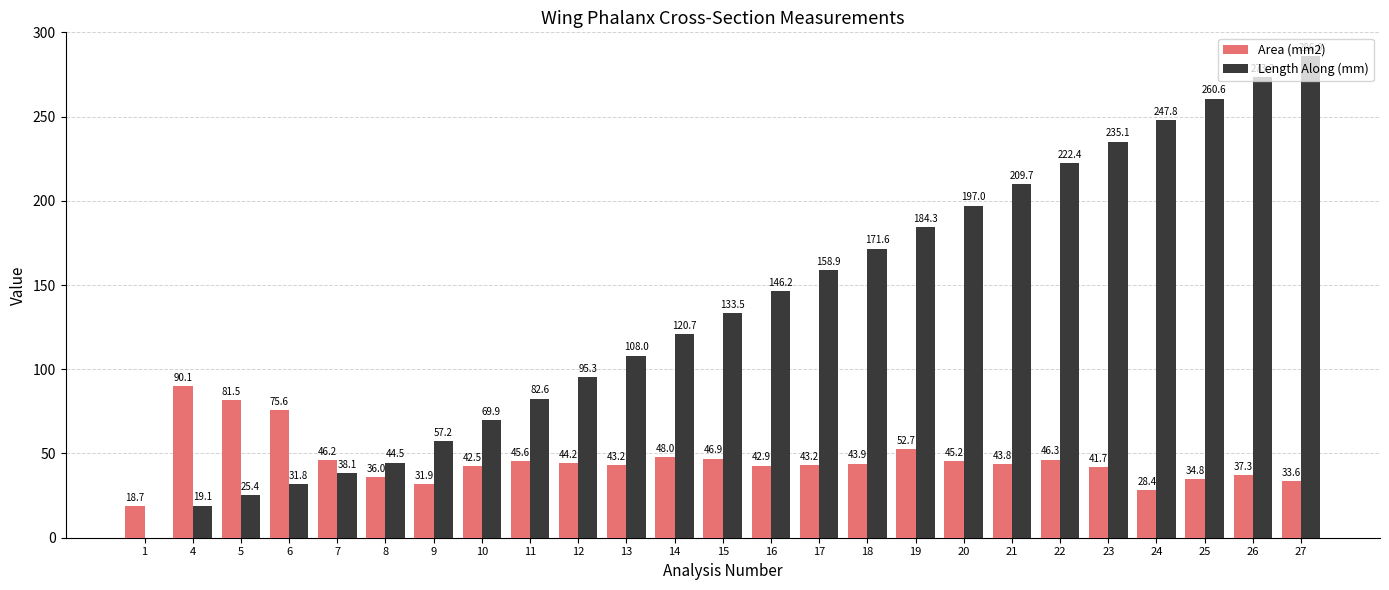

Between 11 and 15, which series saw the biggest shift?

Length Along (mm)